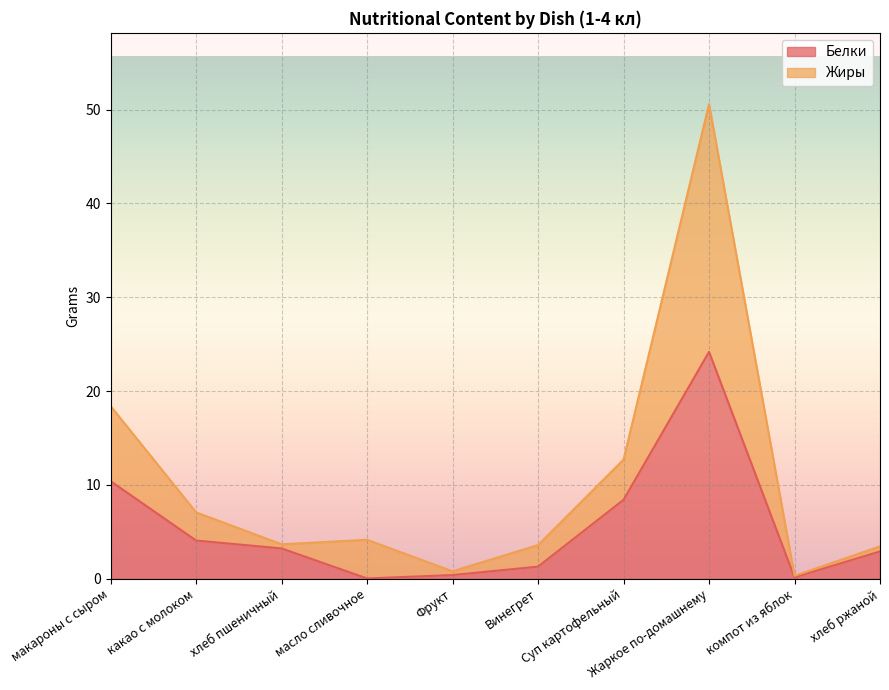

What is the difference between the Жиры values at какао с молоком and Суп картофельный?

5.6